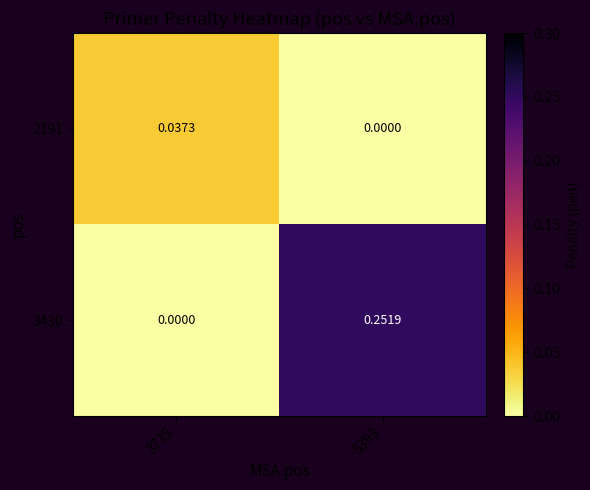

Is the value of 3430 at 5393 greater than the value of 2191 at 5393?

Yes